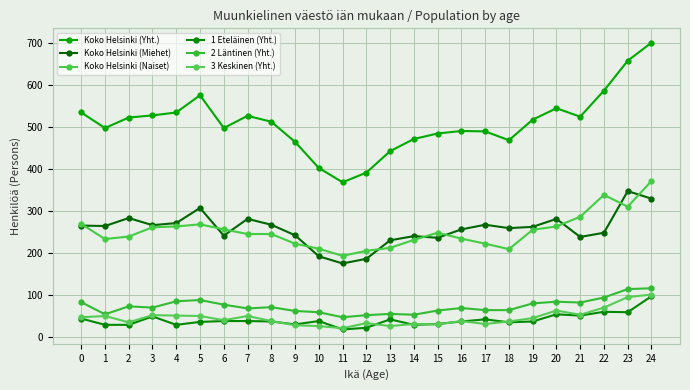

At 24, list the series in order from smallest to largest.

1 Eteläinen (Yht.), 3 Keskinen (Yht.), 2 Läntinen (Yht.), Koko Helsinki (Miehet), Koko Helsinki (Naiset), Koko Helsinki (Yht.)